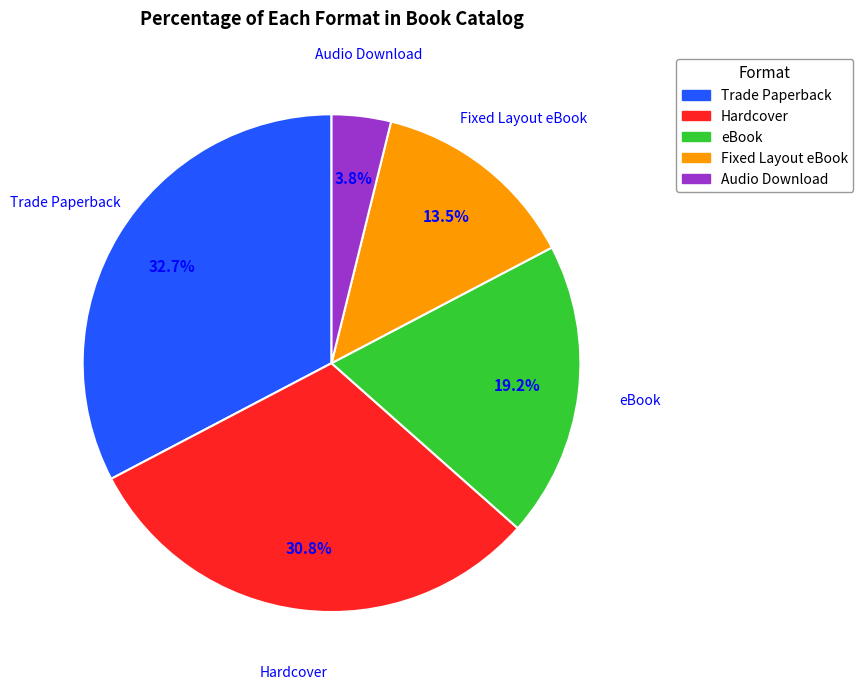

Is Fixed Layout eBook the majority of the pie?

No